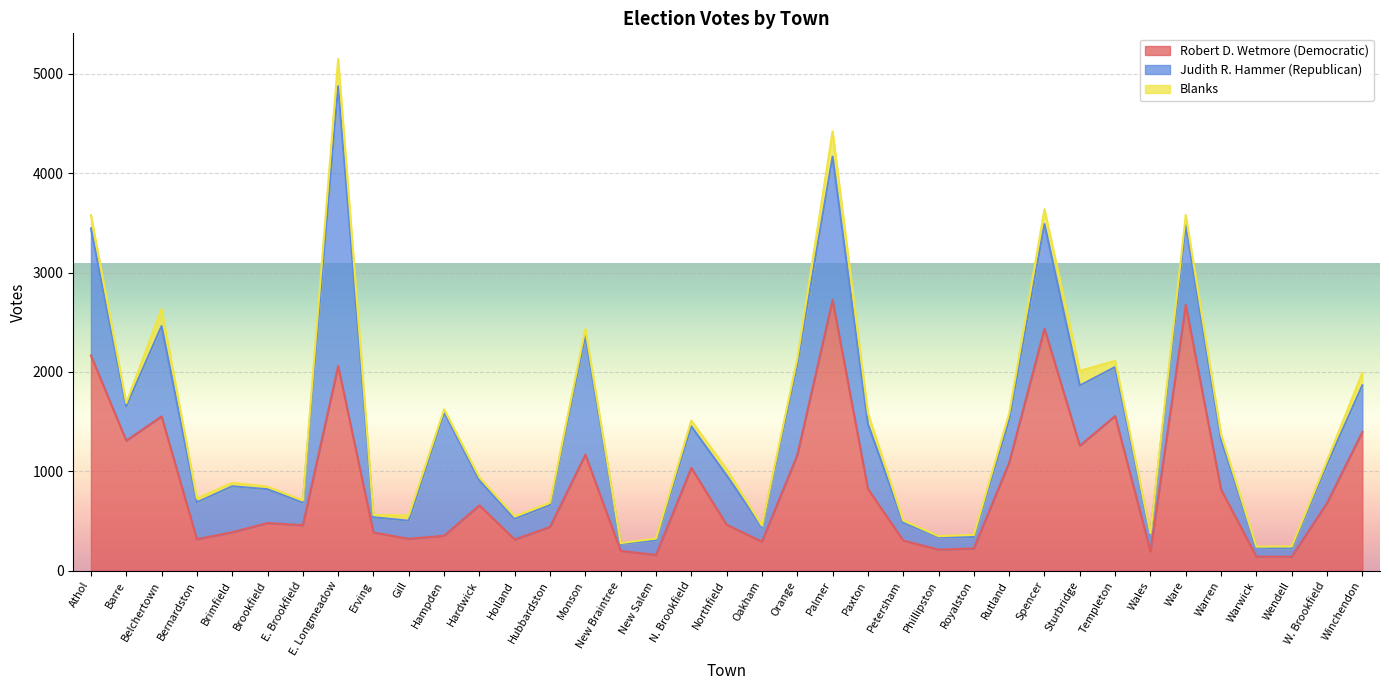

What is the smallest value displayed?

8